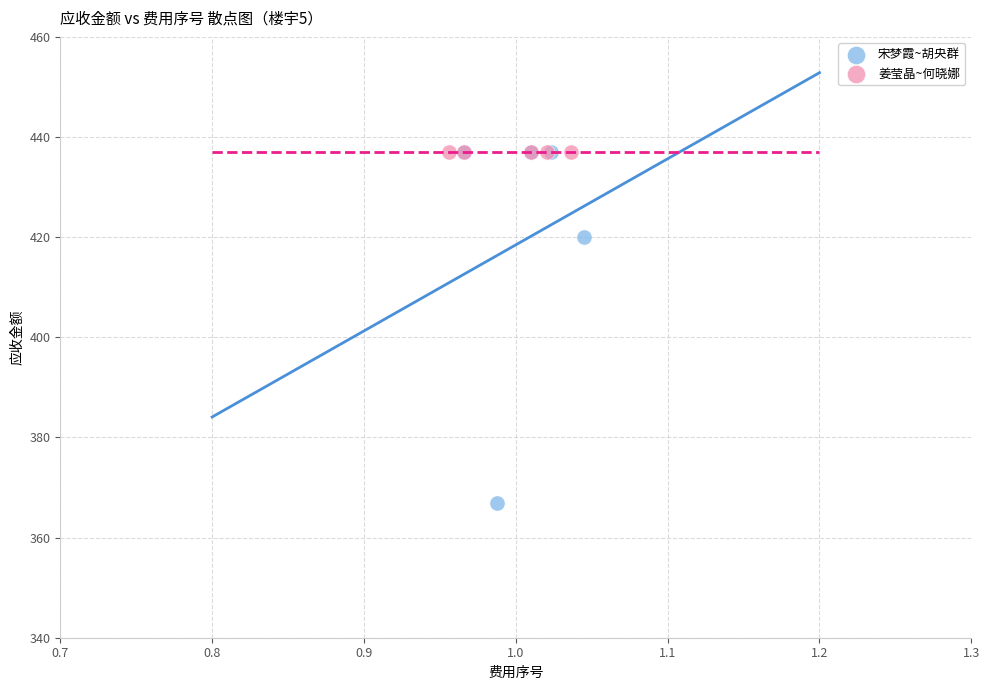

Which series contains the lowest Y value?

宋梦霞~胡央群